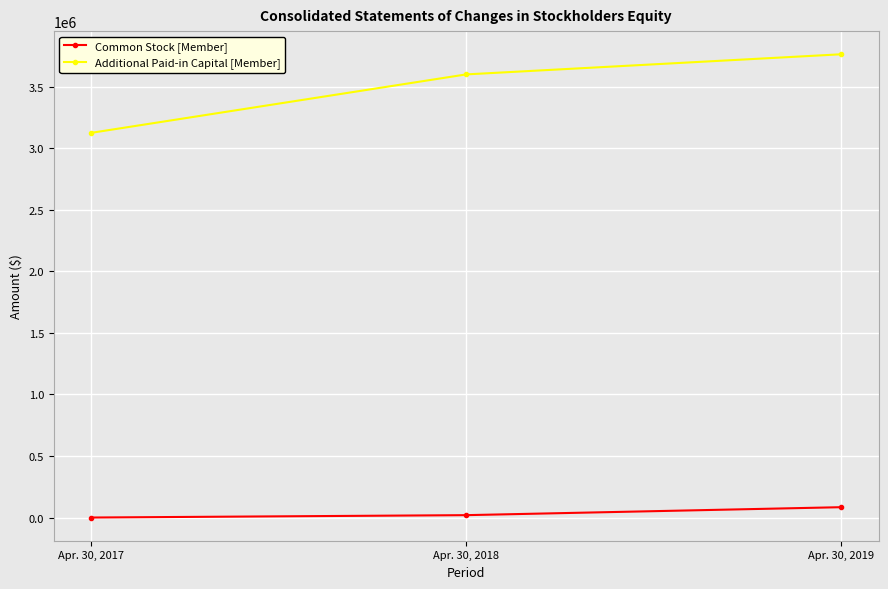

The Common Stock [Member] series shows 84119 at Apr. 30, 2019. True or false?

True